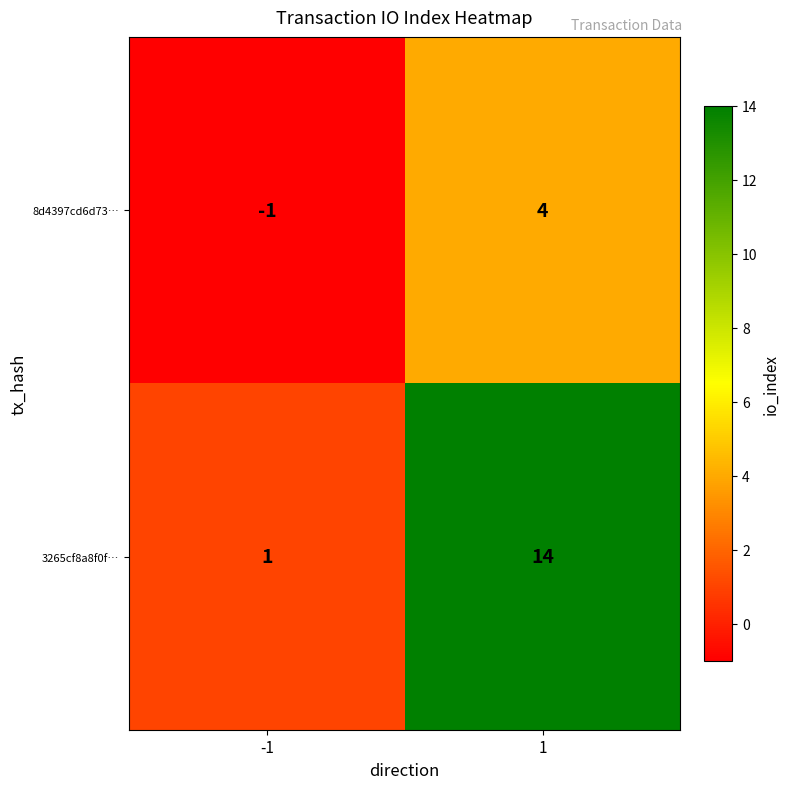

Rank the series at 1 from highest to lowest value.

3265cf8a8f0f…, 8d4397cd6d73…